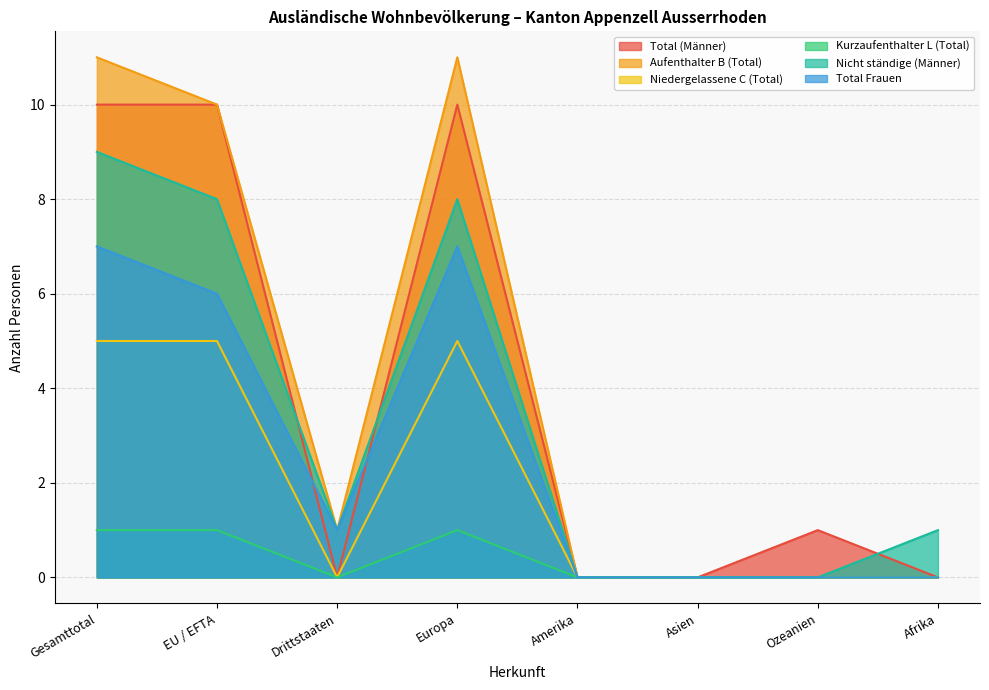

True or false: Niedergelassene C (Total) has a value of -2 at Ozeanien.

False